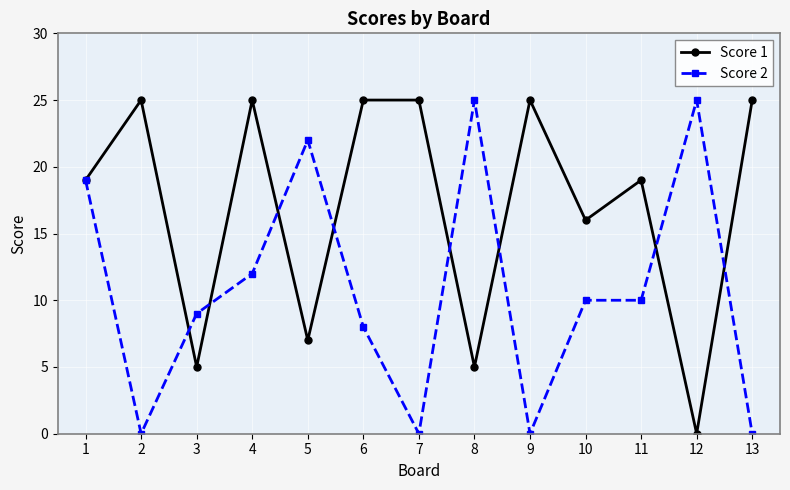

Where does the Score 2 series first go above 10?

1